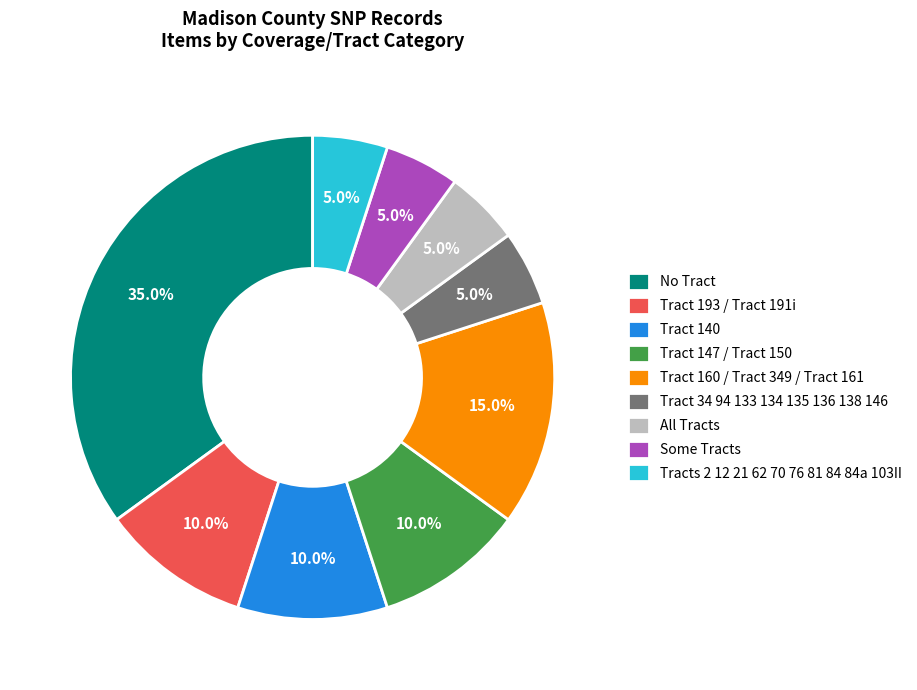

What percentage is the Tract 147 / Tract 150 slice, to the nearest percent?

10%